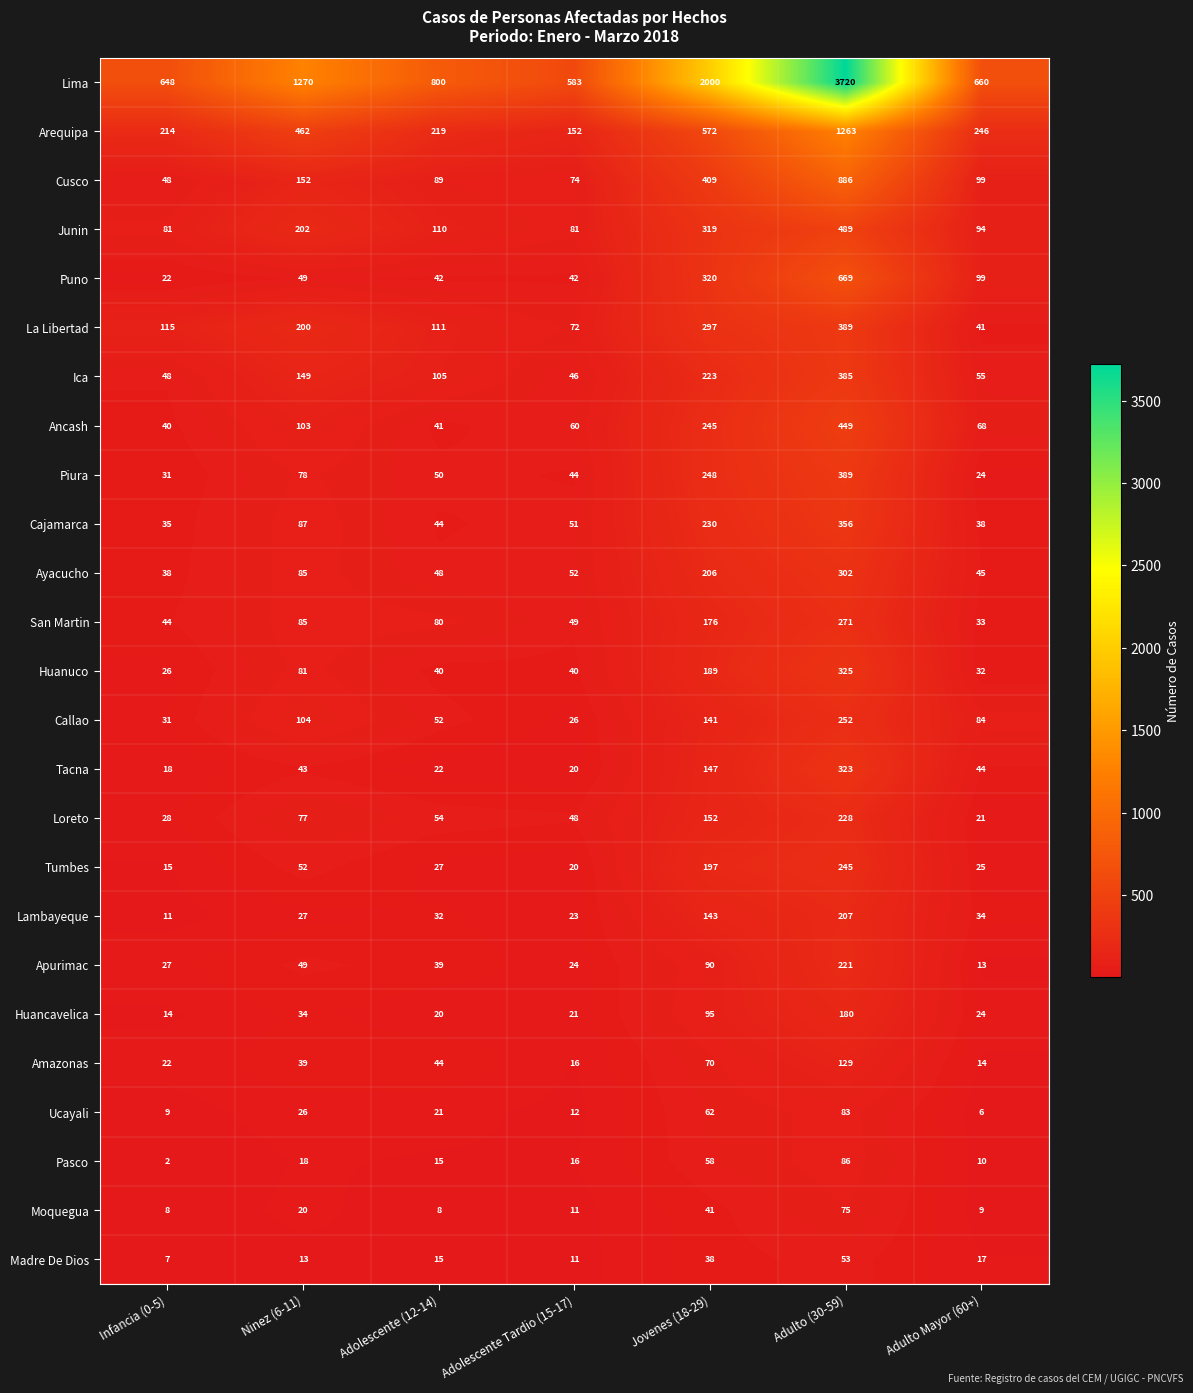

At which label does Ayacucho first exceed 52?

Ninez (6-11)